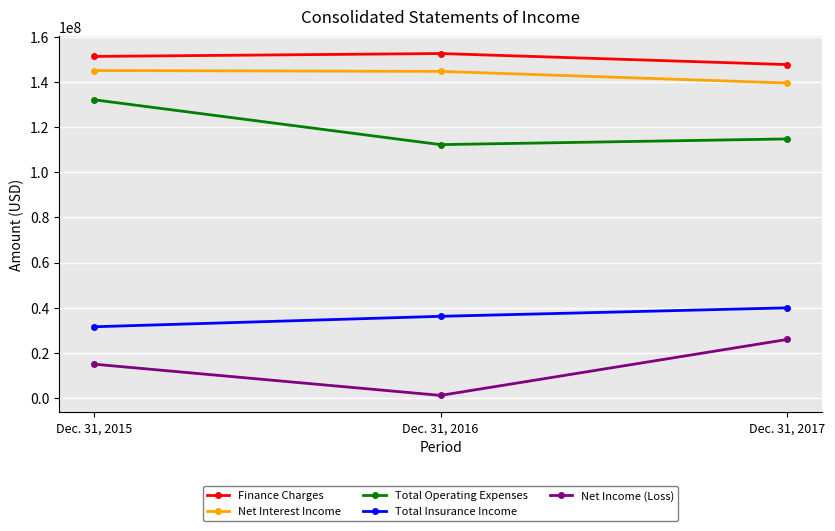

Which series has the widest spread of values?

Net Income (Loss)